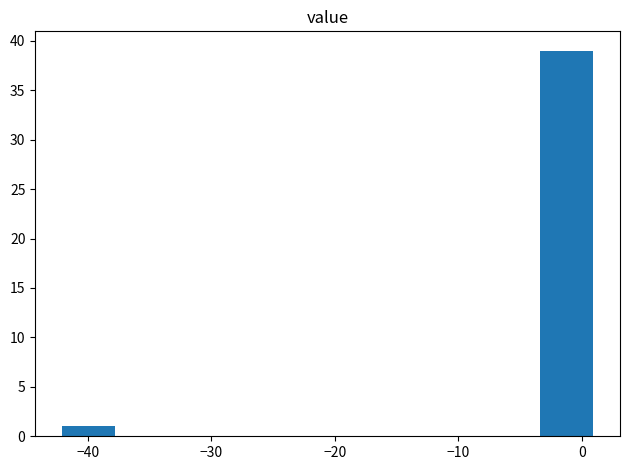

Reading left to right, transcribe this chart: for each bar, give the range it covers on the x-axis and its height. Neither the bar edges nor the heights are printed on the chart, so give them approximately, as read against the axes.

-42 to -38: 1
-38 to -33: 0
-33 to -29: 0
-29 to -25: 0
-25 to -21: 0
-21 to -16: 0
-16 to -12: 0
-12 to -8: 0
-8 to -3: 0
-3 to 1: 39